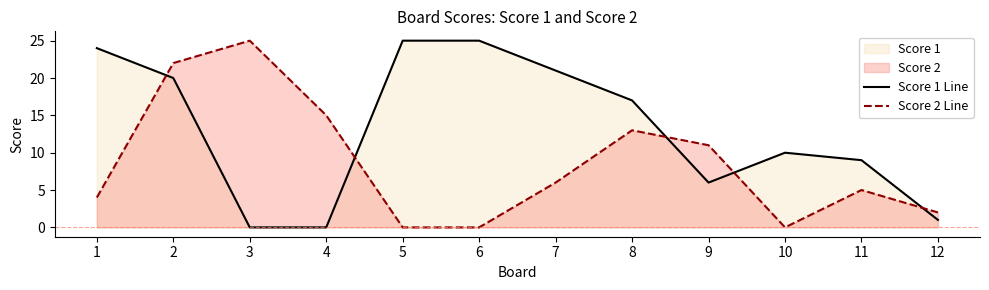

What is the maximum value shown in the chart?

25